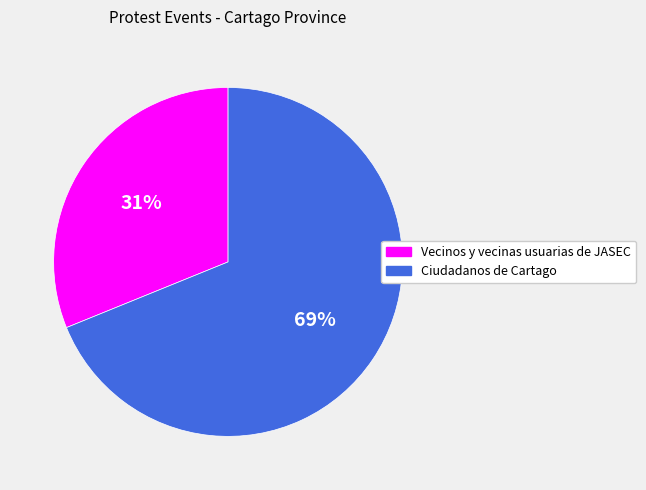

To the nearest percent, what is the difference between the largest and smallest slice percentages?

38%